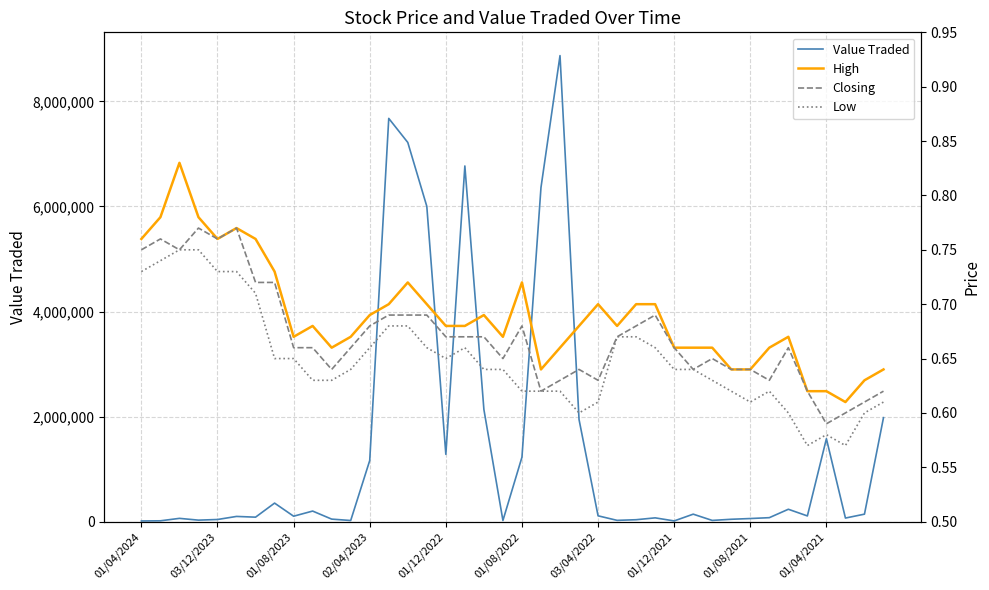

At which category is the sum across all series the highest?

22